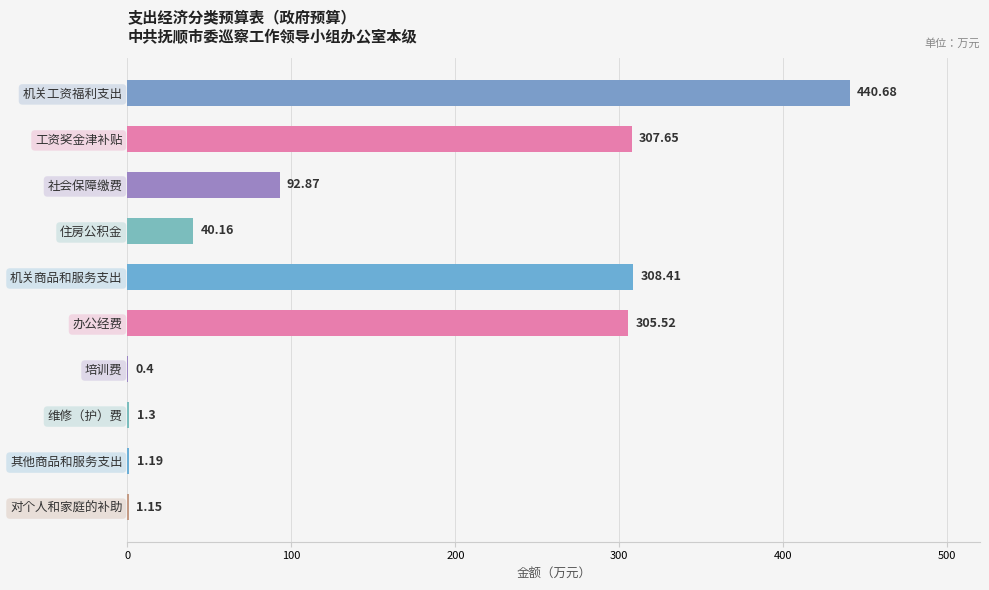

What is the change in value from 机关工资福利支出 to 机关商品和服务支出?

-132.3